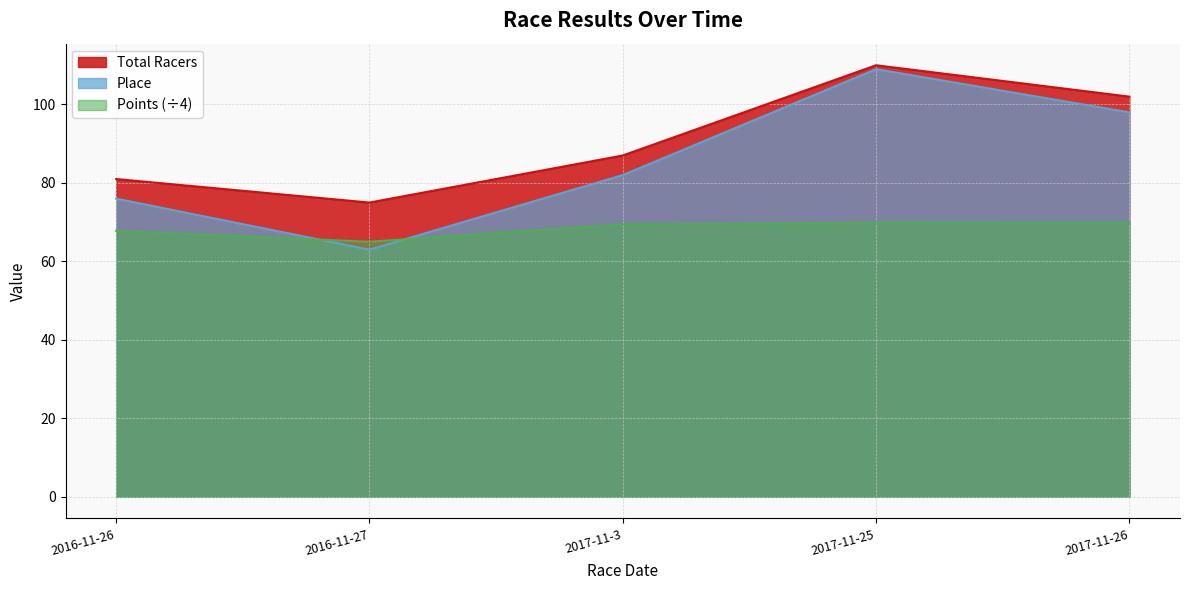

What position from the right is 2017-11-26?

1